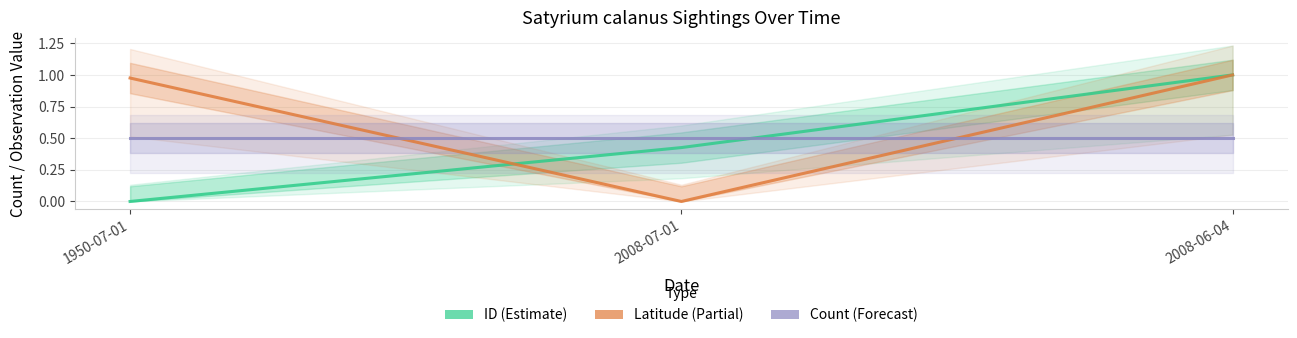

True or false: Latitude has a value of 0.0 at 2008-07-01.

True